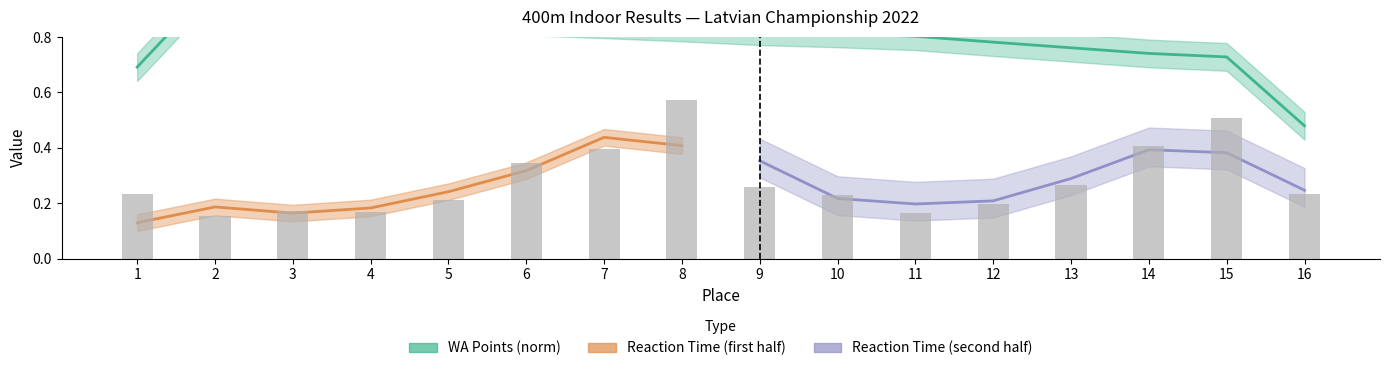

Does the chart contain stacked bars?

No